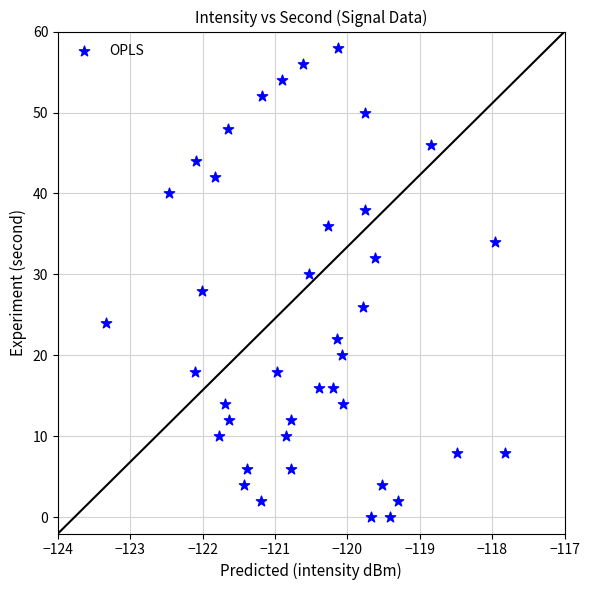

Count the number of points in this scatter plot.

40